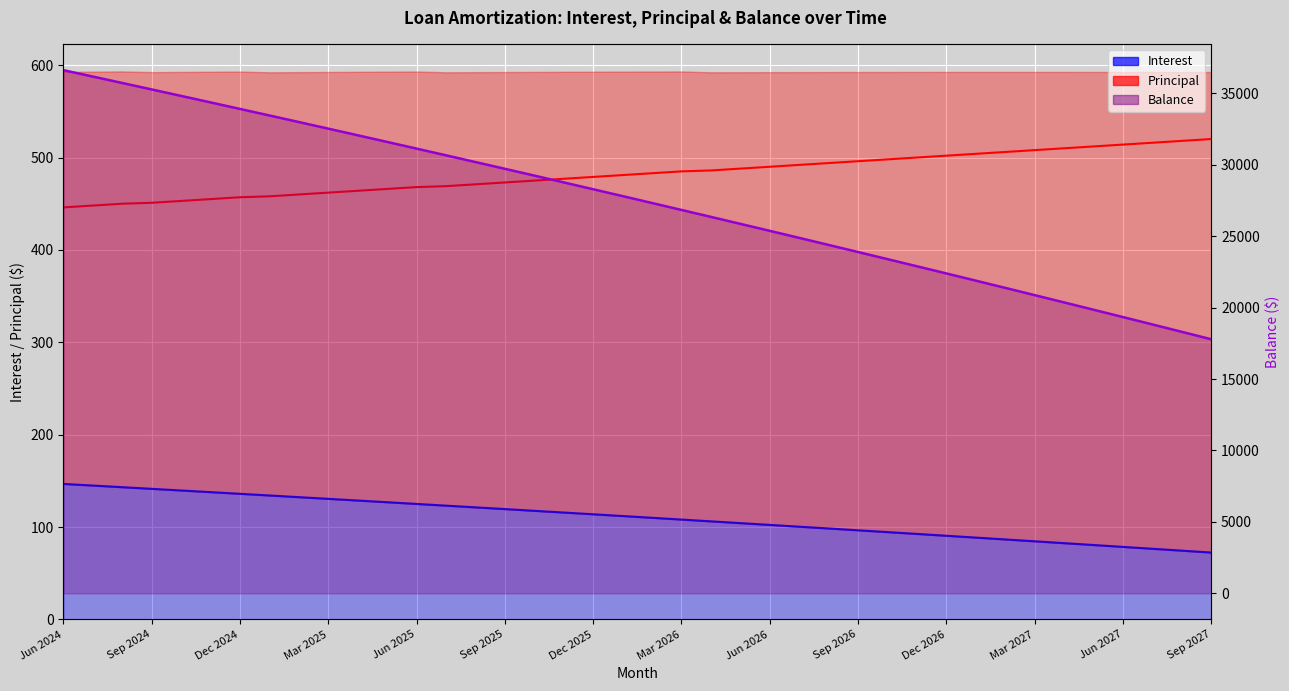

List the labels in order of Balance value, largest first.

Jun 2024, Jul 2024, Aug 2024, Sep 2024, Oct 2024, Nov 2024, Dec 2024, Jan 2025, Feb 2025, Mar 2025, Apr 2025, May 2025, Jun 2025, Jul 2025, Aug 2025, Sep 2025, Oct 2025, Nov 2025, Dec 2025, Jan 2026, Feb 2026, Mar 2026, Apr 2026, May 2026, Jun 2026, Jul 2026, Aug 2026, Sep 2026, Oct 2026, Nov 2026, Dec 2026, Jan 2027, Feb 2027, Mar 2027, Apr 2027, May 2027, Jun 2027, Jul 2027, Aug 2027, Sep 2027